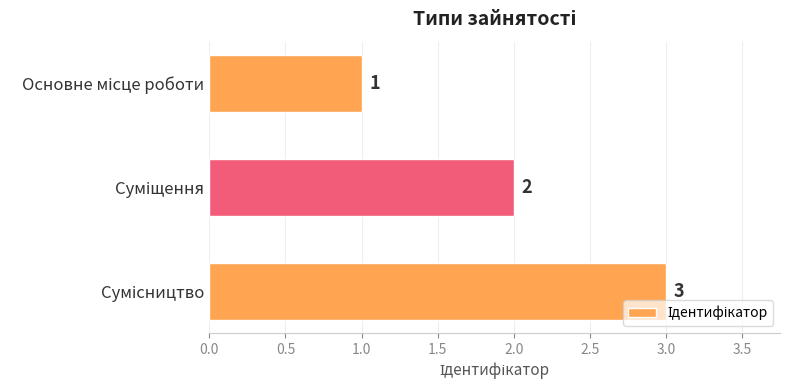

How many values are between 1 and 3?

3